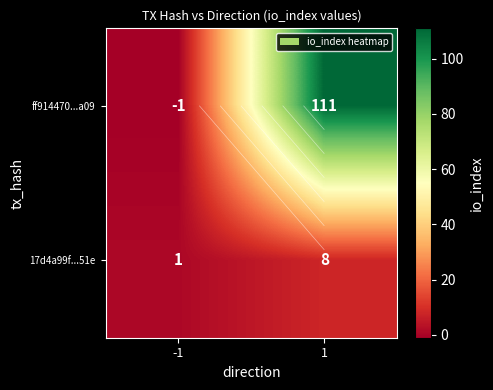

Rank the series by their average value, from lowest to highest.

17d4a99f...51e, ff914470...a09